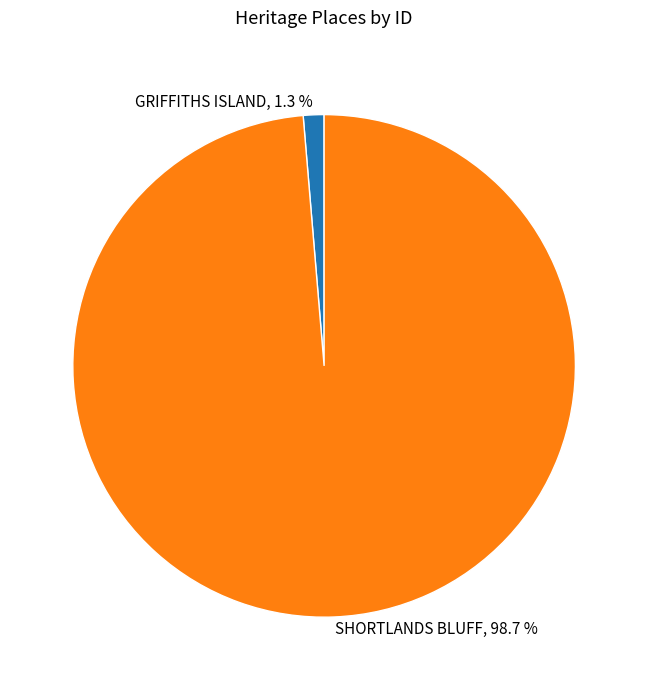

How many segments does this pie chart have?

2